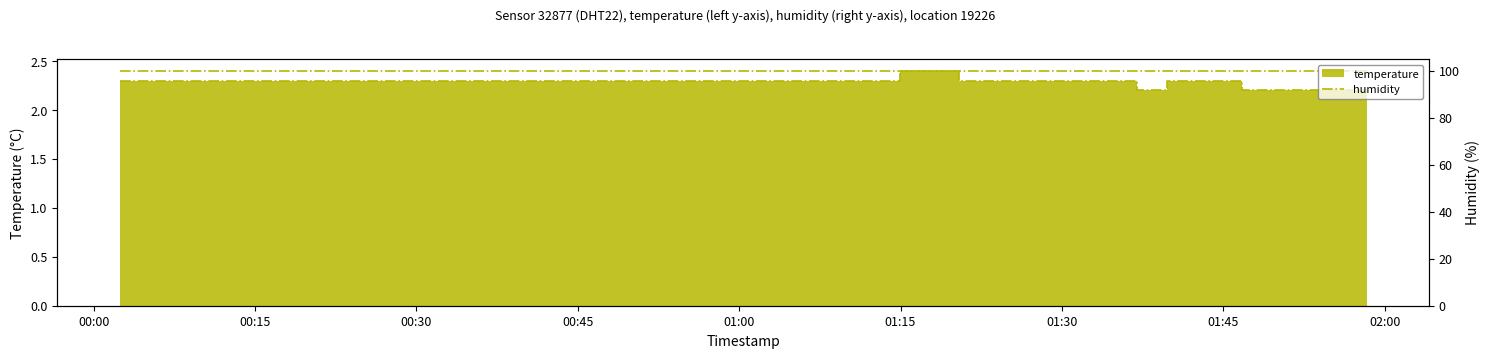

List the labels in order of value, largest first.

2023-03-03T01:16:20, 2023-03-03T01:19:05, 2023-03-03T00:02:26, 2023-03-03T00:05:10, 2023-03-03T00:07:59, 2023-03-03T00:10:44, 2023-03-03T00:13:30, 2023-03-03T00:16:16, 2023-03-03T00:19:14, 2023-03-03T00:22:00, 2023-03-03T00:24:45, 2023-03-03T00:27:33, 2023-03-03T00:30:23, 2023-03-03T00:33:32, 2023-03-03T00:36:28, 2023-03-03T00:39:37, 2023-03-03T00:42:22, 2023-03-03T00:45:38, 2023-03-03T00:51:31, 2023-03-03T00:54:17, 2023-03-03T00:57:02, 2023-03-03T00:59:46, 2023-03-03T01:02:31, 2023-03-03T01:05:16, 2023-03-03T01:08:02, 2023-03-03T01:10:49, 2023-03-03T01:13:35, 2023-03-03T01:21:50, 2023-03-03T01:24:34, 2023-03-03T01:27:19, 2023-03-03T01:30:07, 2023-03-03T01:32:52, 2023-03-03T01:35:36, 2023-03-03T01:41:06, 2023-03-03T01:43:50, 2023-03-03T01:38:21, 2023-03-03T01:49:35, 2023-03-03T01:52:34, 2023-03-03T01:55:22, 2023-03-03T01:58:19